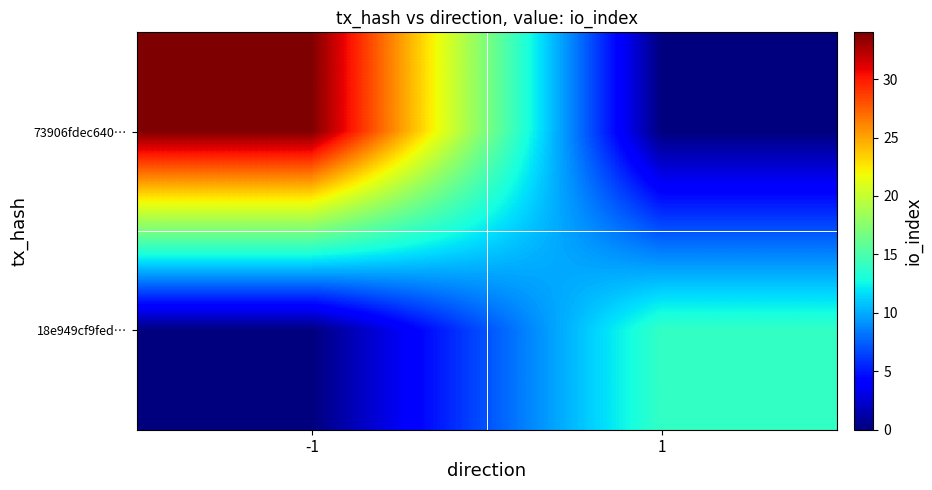

Reading left to right, list all the values displayed in this chart.

73906fdec640…: -1=34	1=0
18e949cf9fed…: -1=0	1=14